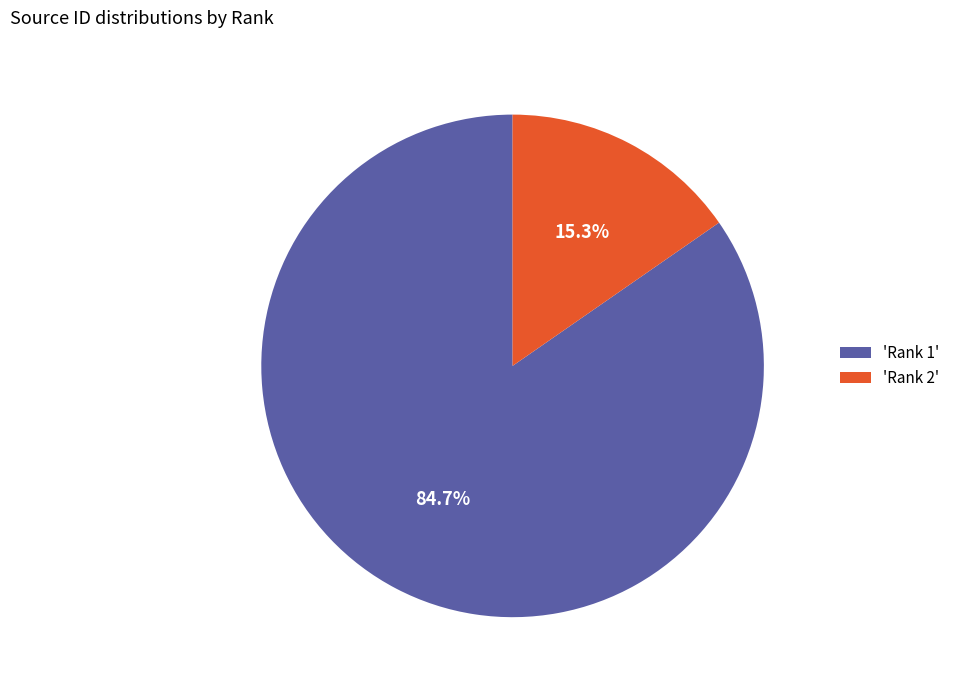

Rank the categories by value from lowest to highest.

'Rank 2', 'Rank 1'